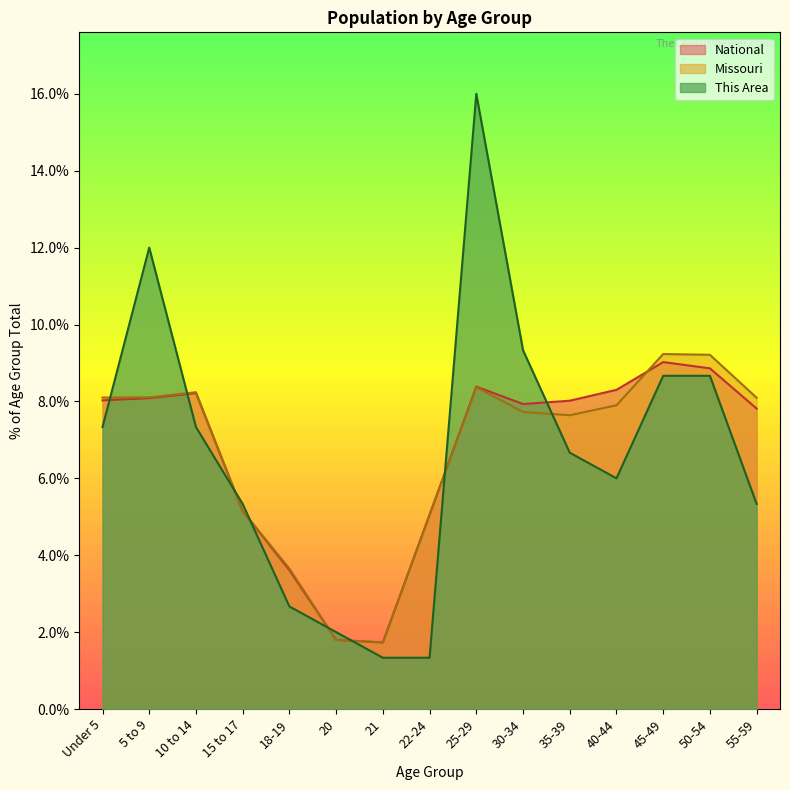

Reading right to left, transcribe all the data shown in this chart.

This Area: 55-59=5.3	50-54=8.7	45-49=8.7	40-44=6.0	35-39=6.7	30-34=9.3	25-29=16.0	22-24=1.3	21=1.3	20=2.0	18-19=2.7	15 to 17=5.3	10 to 14=7.3	5 to 9=12.0	Under 5=7.3
Missouri: 55-59=8.1	50-54=9.2	45-49=9.2	40-44=7.9	35-39=7.6	30-34=7.7	25-29=8.4	22-24=5.0	21=1.7	20=1.8	18-19=3.7	15 to 17=5.1	10 to 14=8.2	5 to 9=8.1	Under 5=8.1
National: 55-59=7.8	50-54=8.9	45-49=9.0	40-44=8.3	35-39=8.0	30-34=7.9	25-29=8.4	22-24=5.1	21=1.7	20=1.8	18-19=3.6	15 to 17=5.1	10 to 14=8.2	5 to 9=8.1	Under 5=8.0